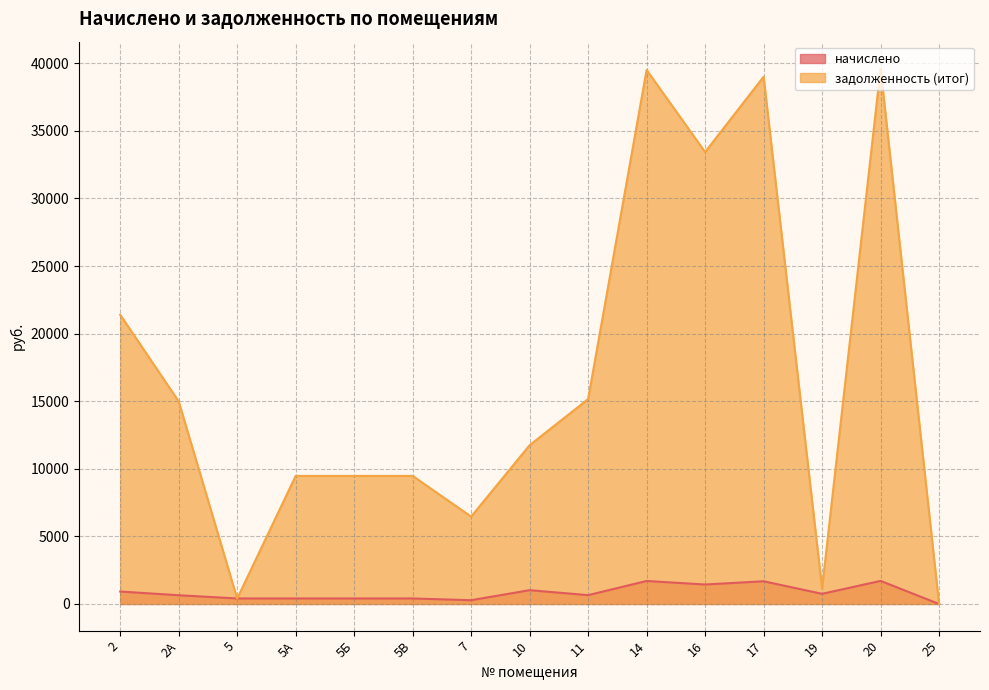

What position from the right is 5Б?

11